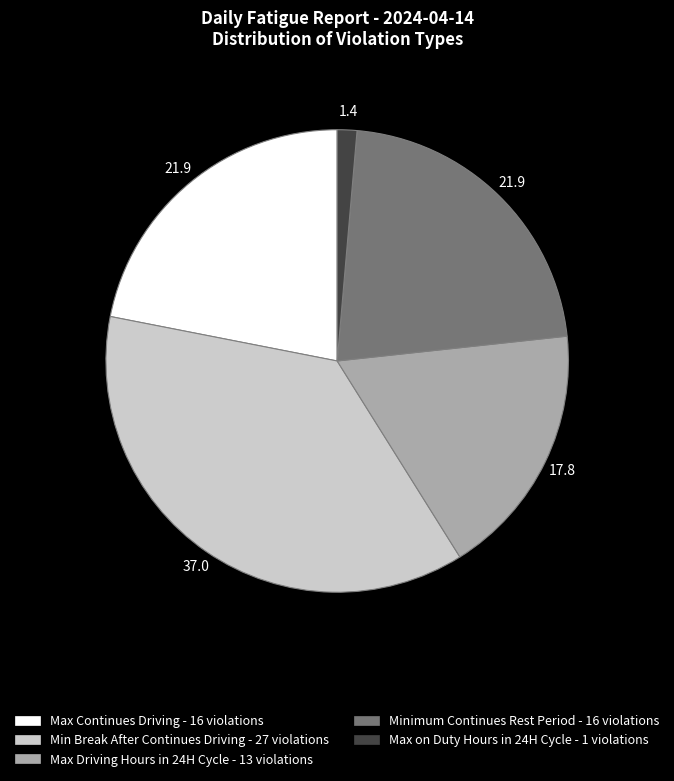

Is there a majority slice in this chart?

No